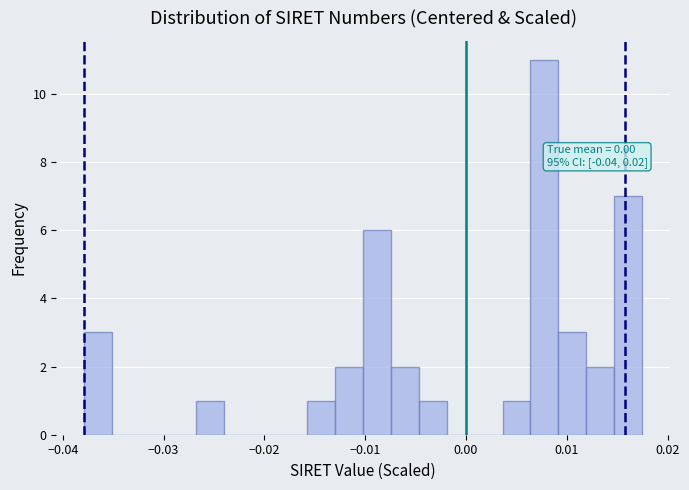

Around what value on the x-axis is the tallest bar? Give the approximate position of its centre, as read against the axis.

0.008